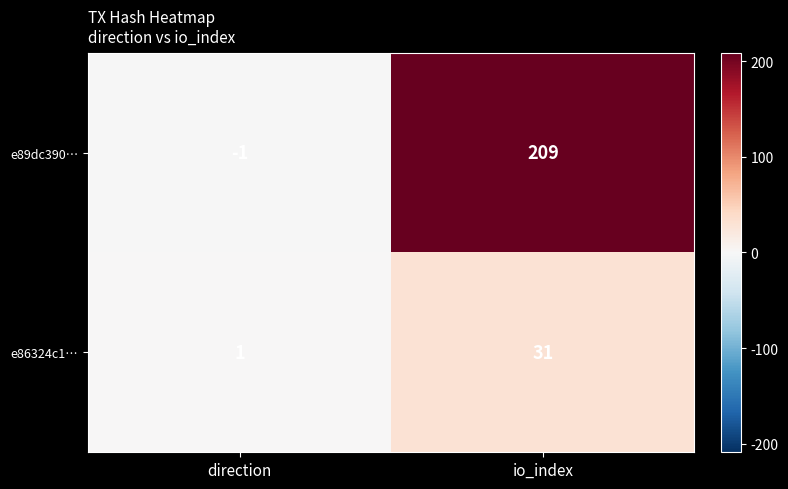

Is it true that e86324c1… equals 31 at io_index?

True